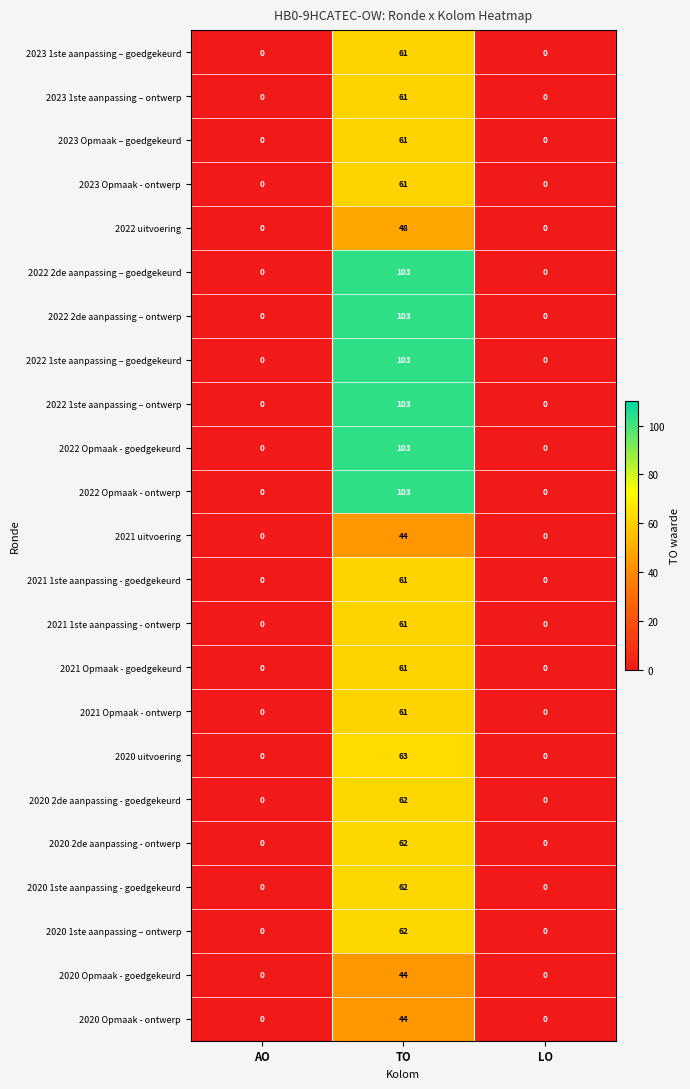

What is the difference between the maximum and minimum values in the 2021 Opmaak - goedgekeurd series?

61